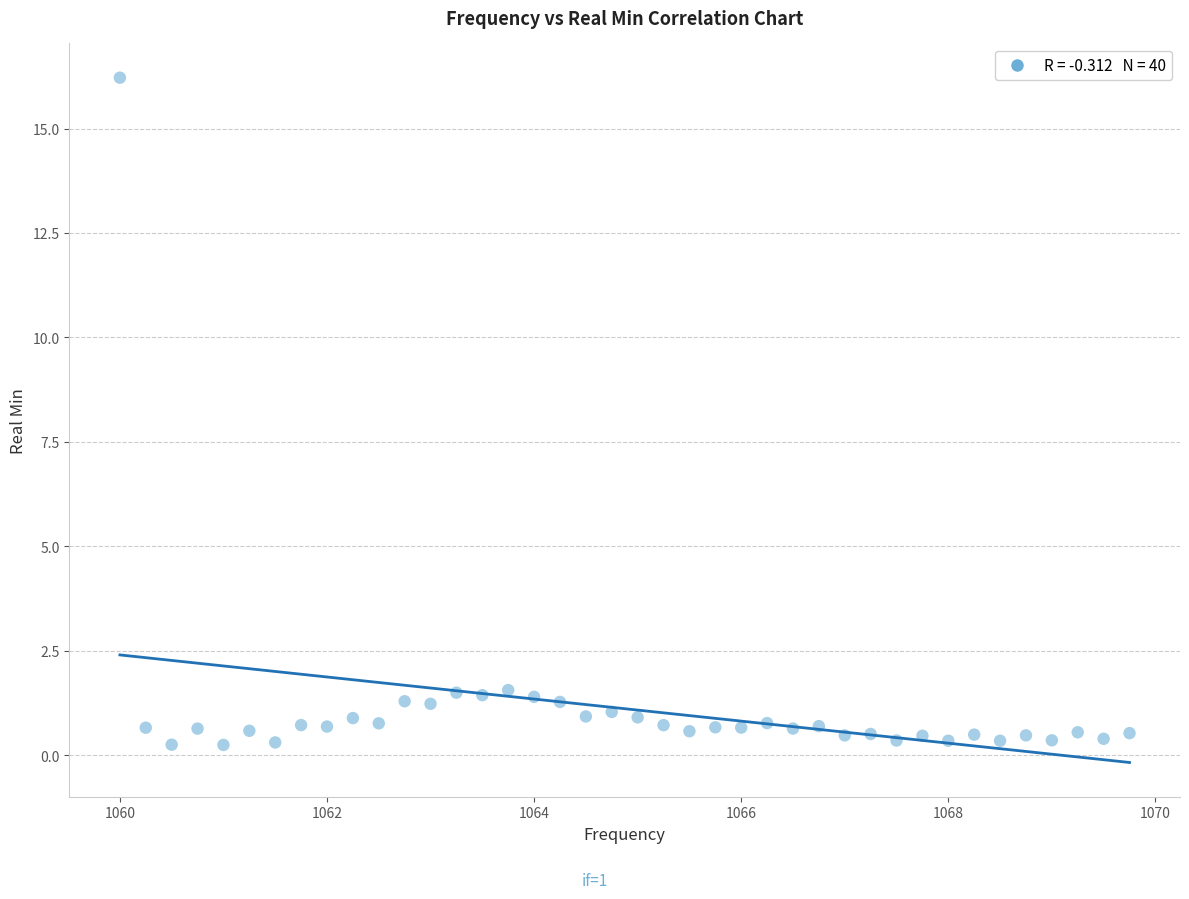

What is the range of X values (max minus min)?

9.8